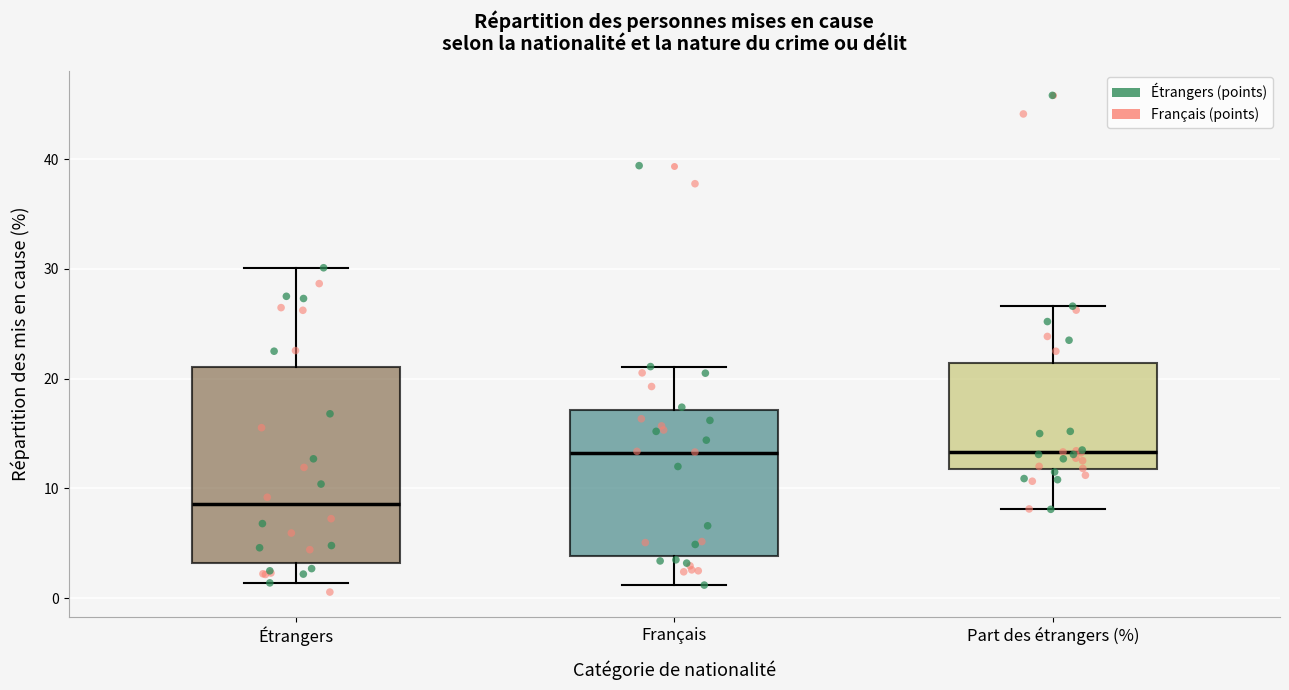

Reading left to right, read every box against the y-axis: the position of its median line, the range the box covers, and the ends of its whiskers. The values are not printed on the chart, so give them approximately, as read against the axis.

Étrangers: median 9, box 3 to 21, whiskers 1 to 30
Français: median 13, box 4 to 17, whiskers 1 to 21
Part des étrangers (%): median 13, box 12 to 21, whiskers 8 to 27